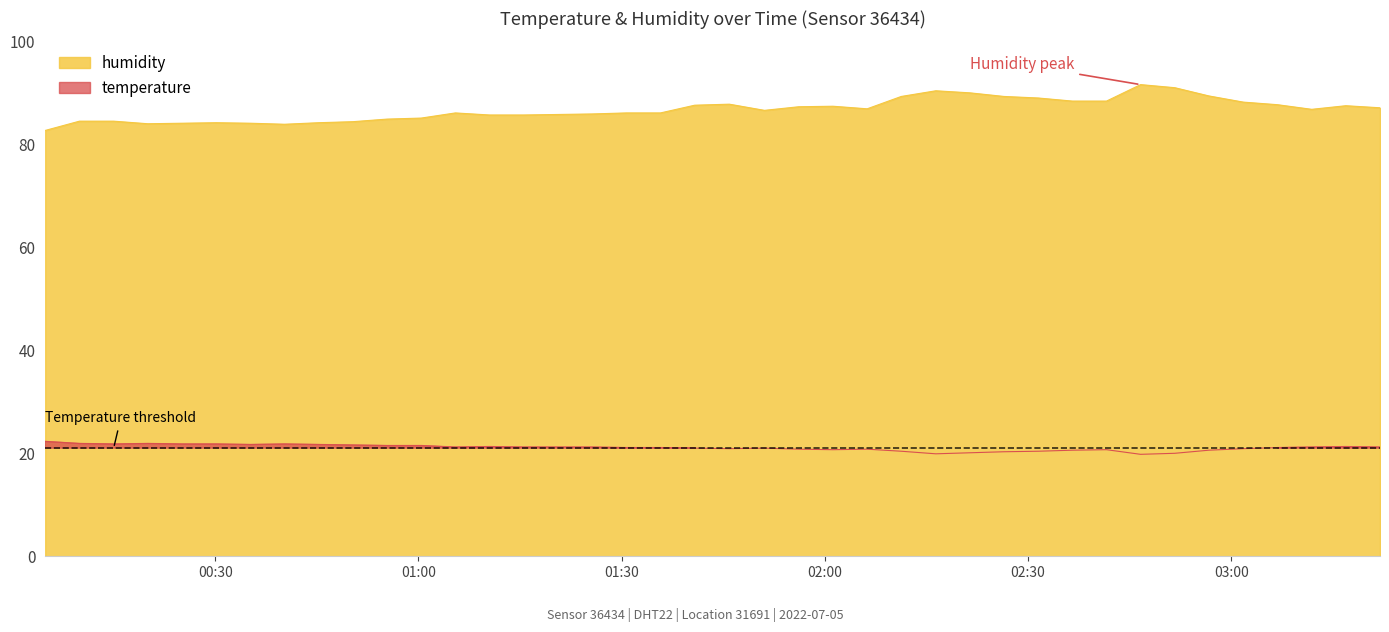

At which category does temperature reach its first local peak?

2022-07-05T00:20:03